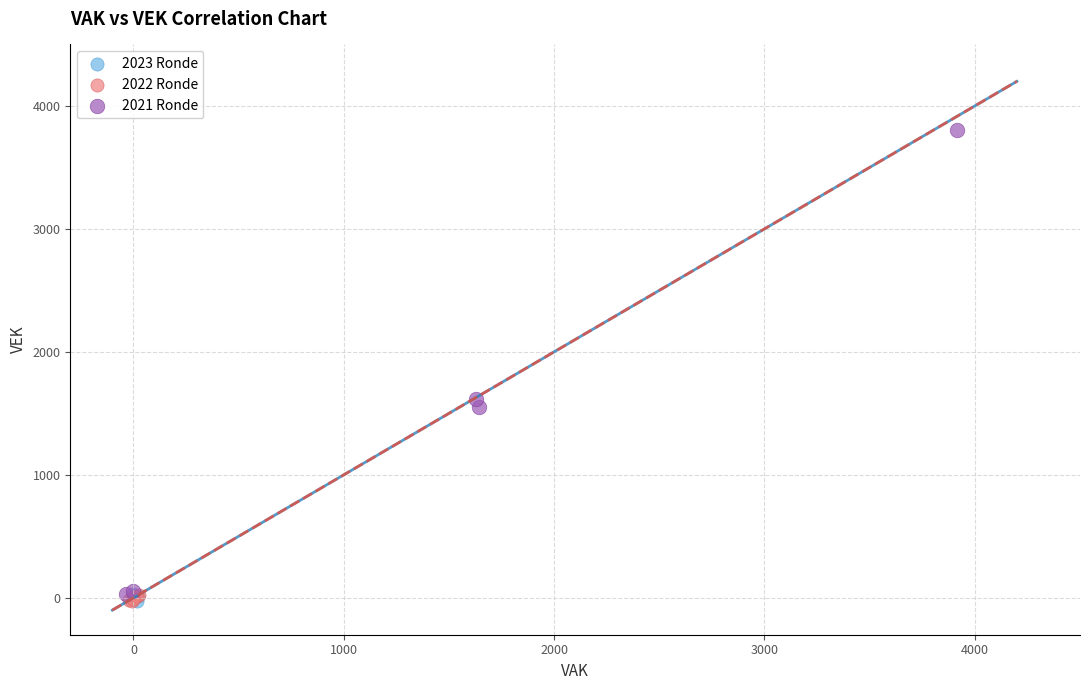

Which series has the largest Y range (max minus min)?

2021 Ronde